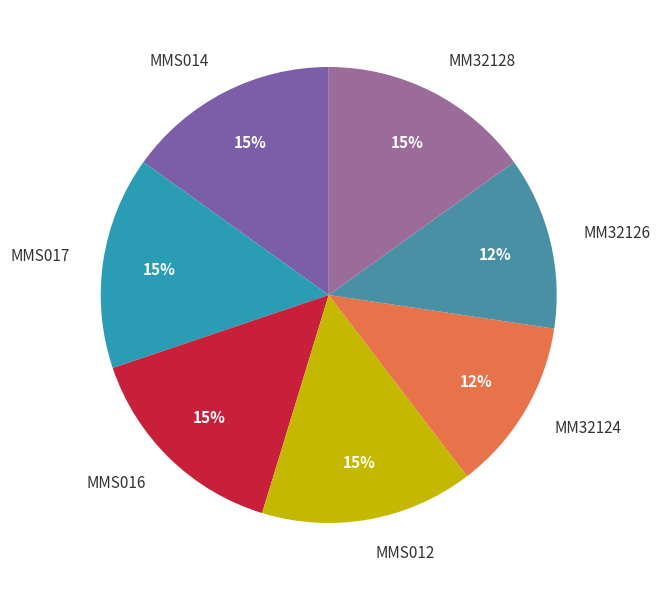

To the nearest percent, what is the average slice percentage?

14%